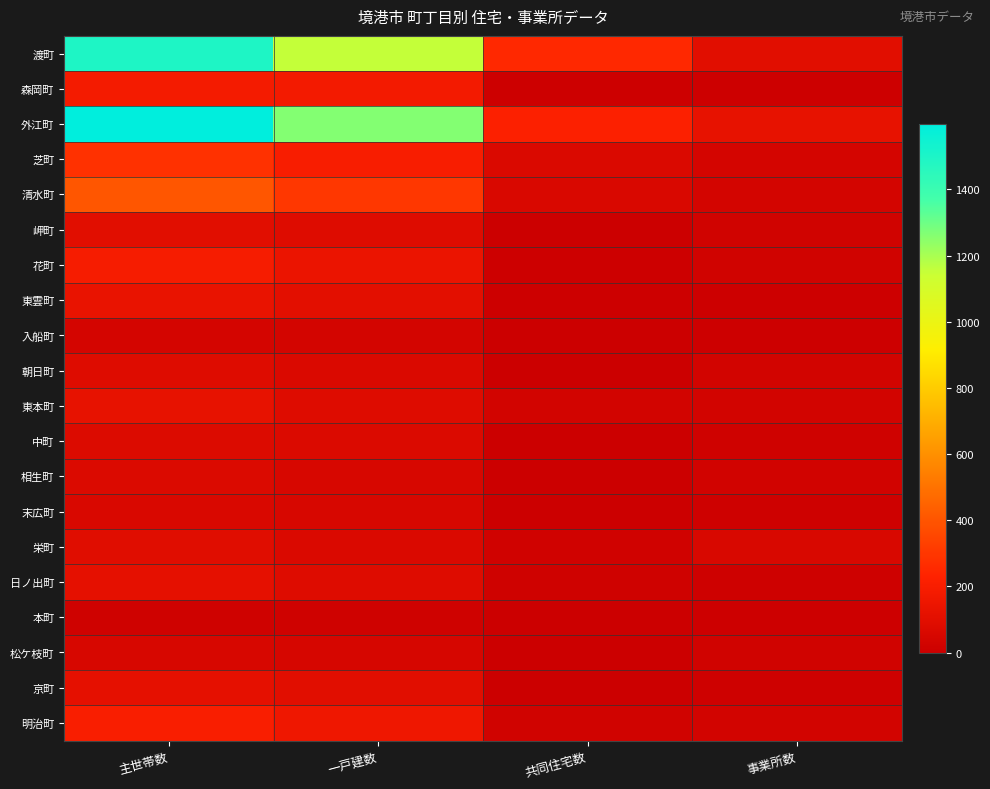

At which category is the sum across all series the highest?

主世帯数